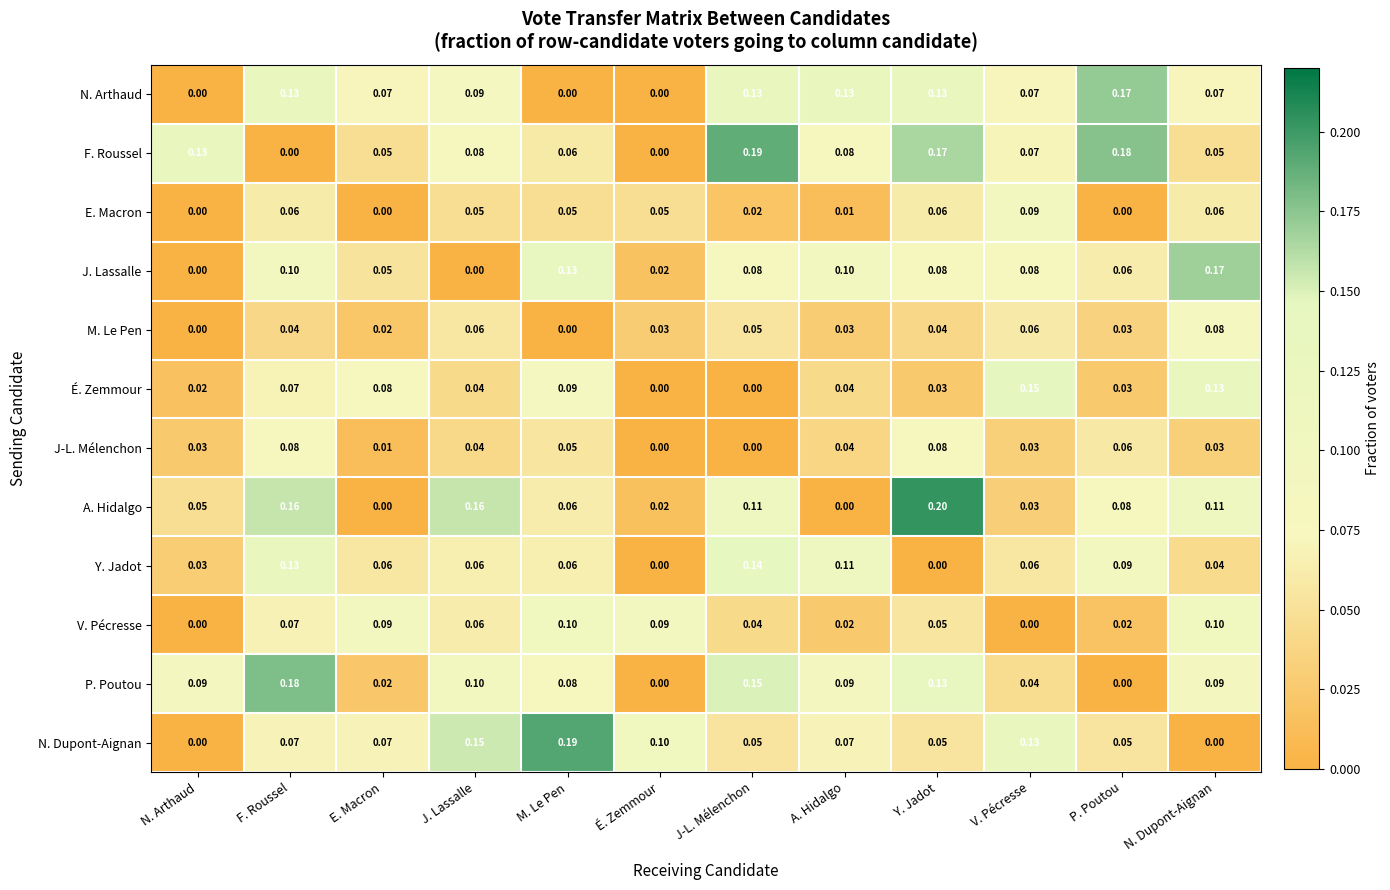

At which category is the sum across all series the highest?

F. Roussel